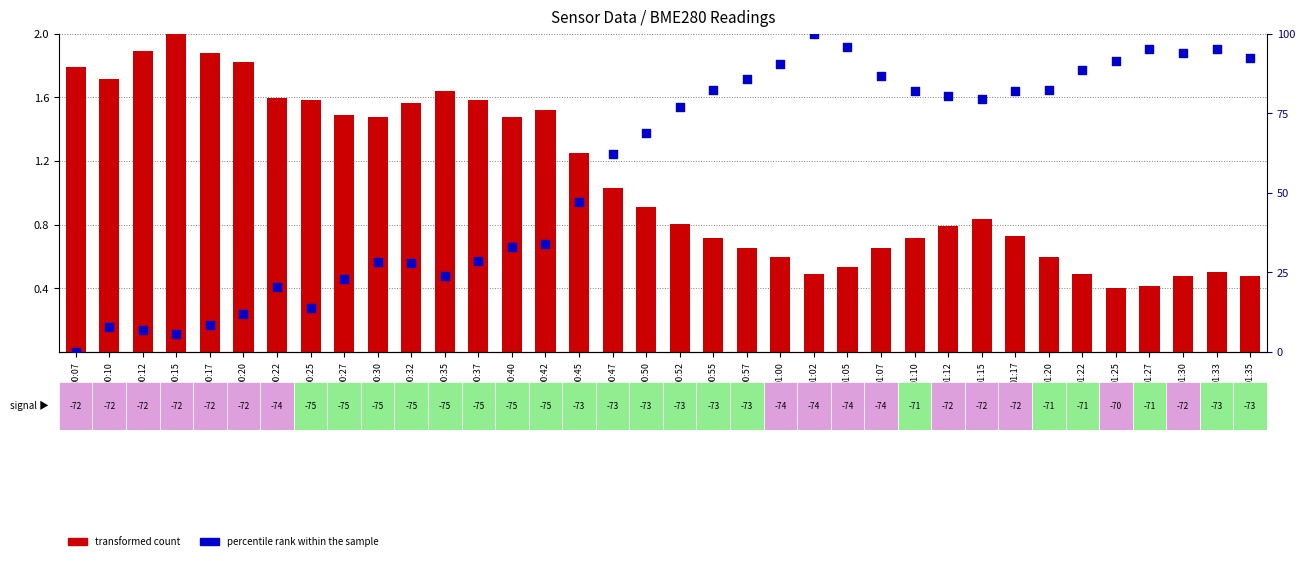

Which series has the widest spread of Y values?

percentile rank within the sample